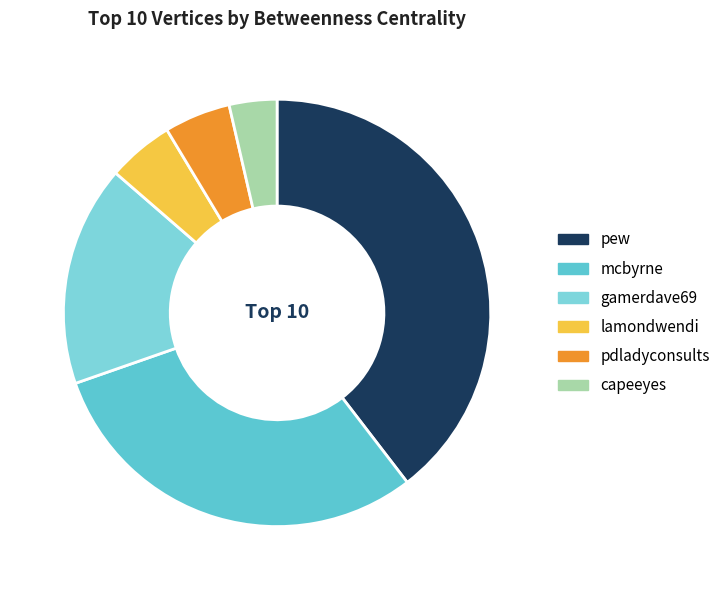

Count the number of slices in the pie.

6